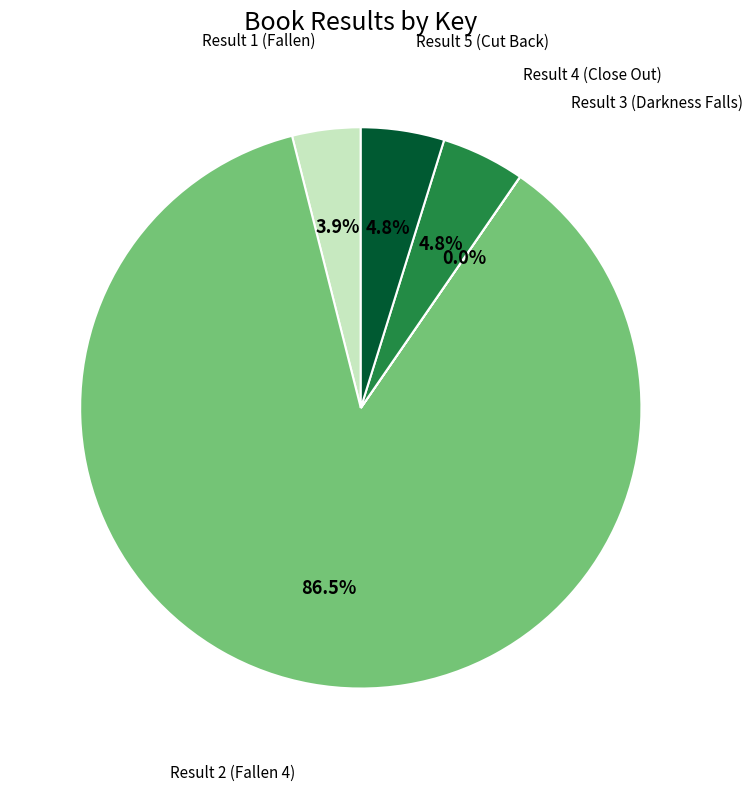

To the nearest percent, what is the average slice percentage?

20%